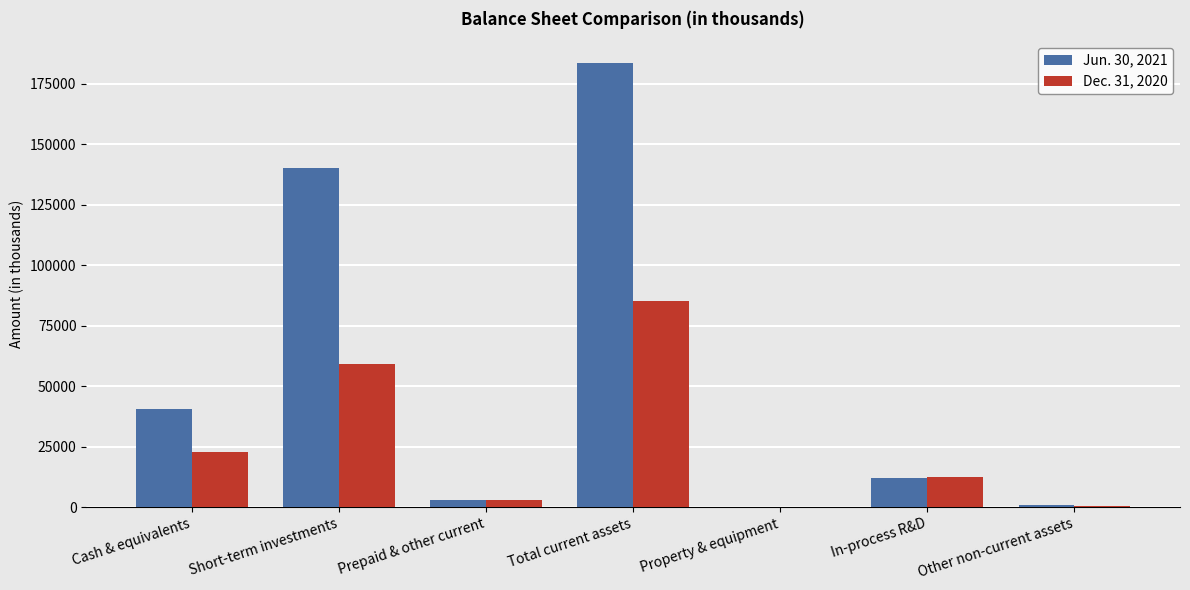

What is the total value across all series at Total current assets?

268609